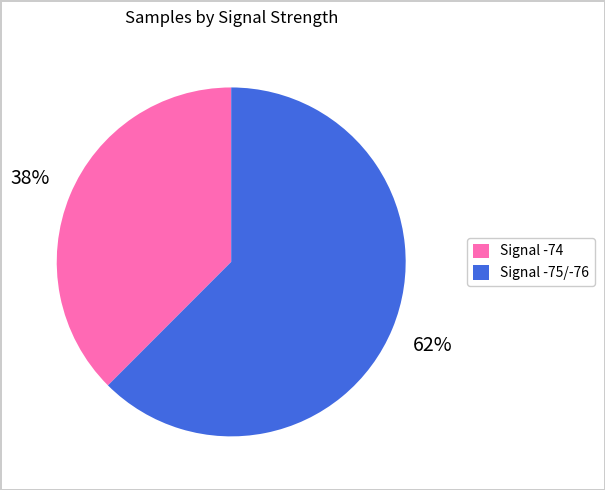

How many slices are in this pie chart?

2